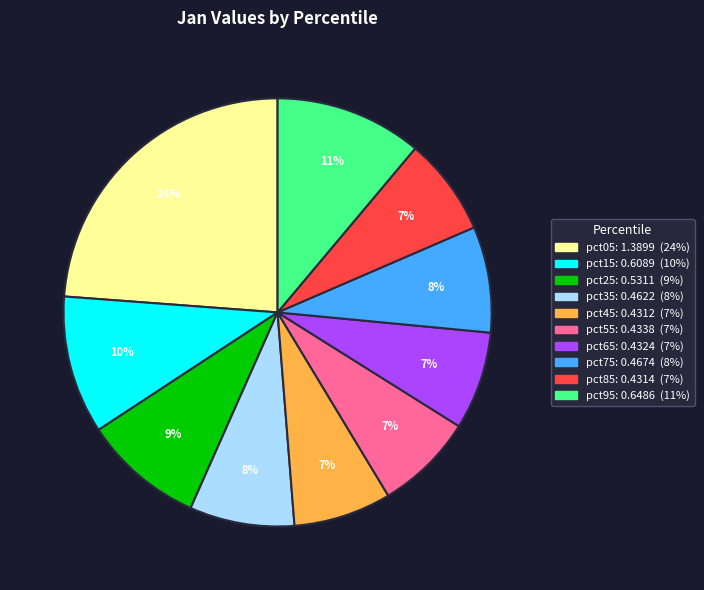

What percentage is the pct35 slice, to the nearest percent?

8%